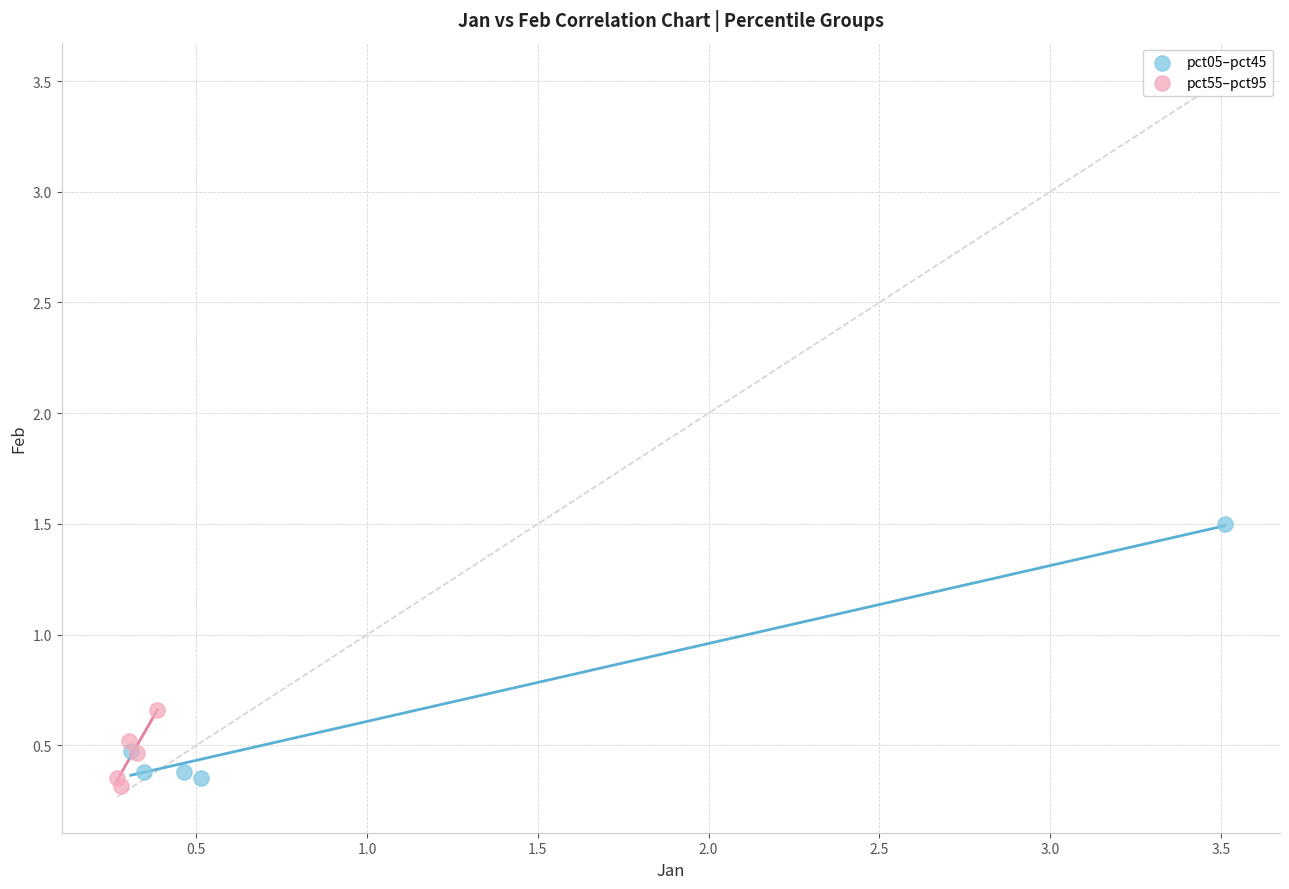

Which series contains the lowest Y value?

pct55–pct95